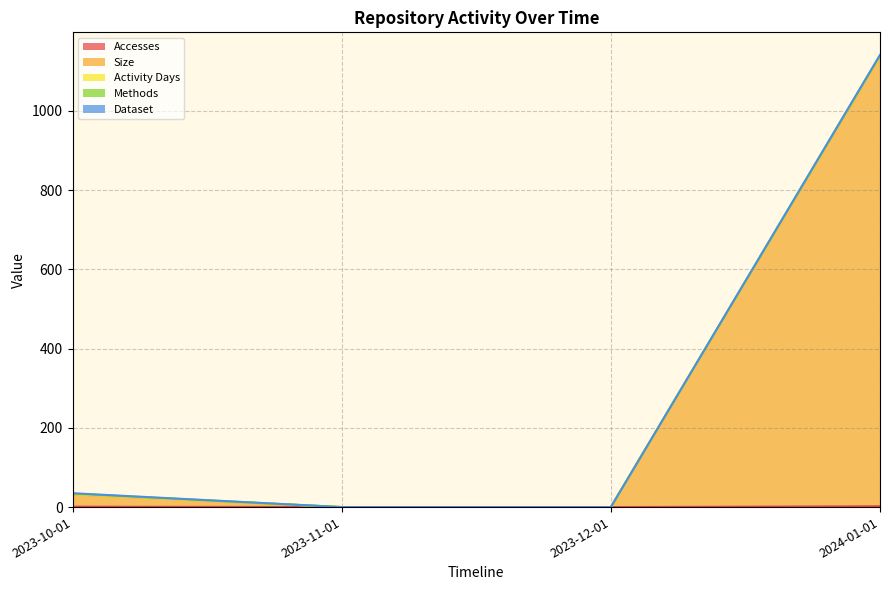

Reading left to right, list all the values displayed in this chart.

Accesses: 2023-10-01=1	2023-11-01=0	2023-12-01=0	2024-01-01=2
Size: 2023-10-01=31	2023-11-01=0	2023-12-01=0	2024-01-01=1135
Activity Days: 2023-10-01=1	2023-11-01=0	2023-12-01=0	2024-01-01=2
Methods: 2023-10-01=1	2023-11-01=0	2023-12-01=0	2024-01-01=1
Dataset: 2023-10-01=1	2023-11-01=0	2023-12-01=0	2024-01-01=1